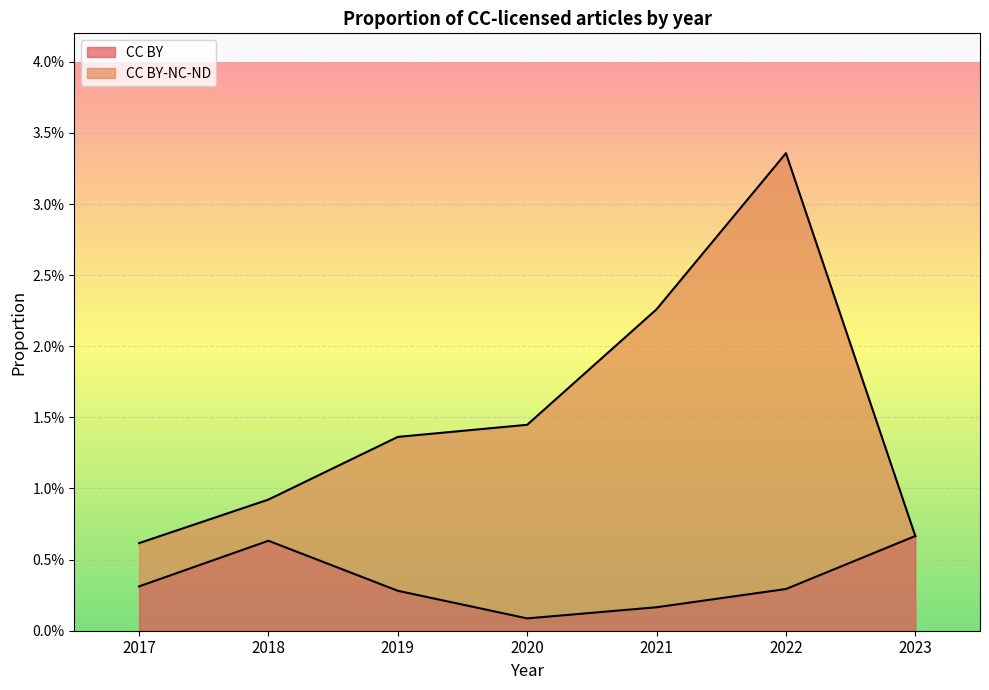

What are all the series names shown in the legend?

CC BY, CC BY-NC-ND